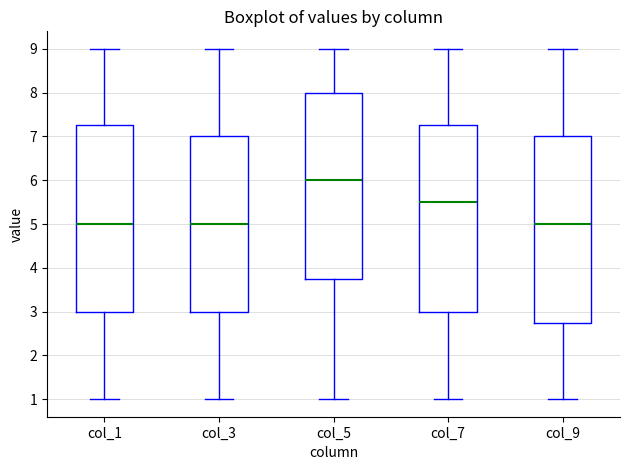

Reading left to right, read every box against the y-axis: the position of its median line, the range the box covers, and the ends of its whiskers. The values are not printed on the chart, so give them approximately, as read against the axis.

col_1: median 5.0, box 3.0 to 7.3, whiskers 1.0 to 9.0
col_3: median 5.0, box 3.0 to 7.0, whiskers 1.0 to 9.0
col_5: median 6.0, box 3.8 to 8.0, whiskers 1.0 to 9.0
col_7: median 5.5, box 3.0 to 7.3, whiskers 1.0 to 9.0
col_9: median 5.0, box 2.8 to 7.0, whiskers 1.0 to 9.0